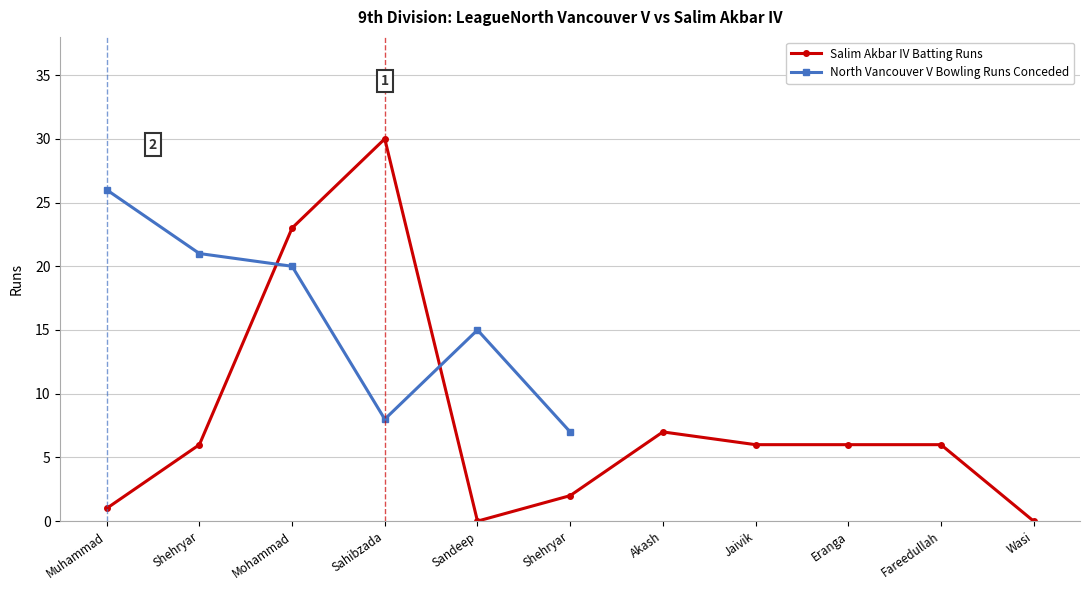

How many values are above zero?

9